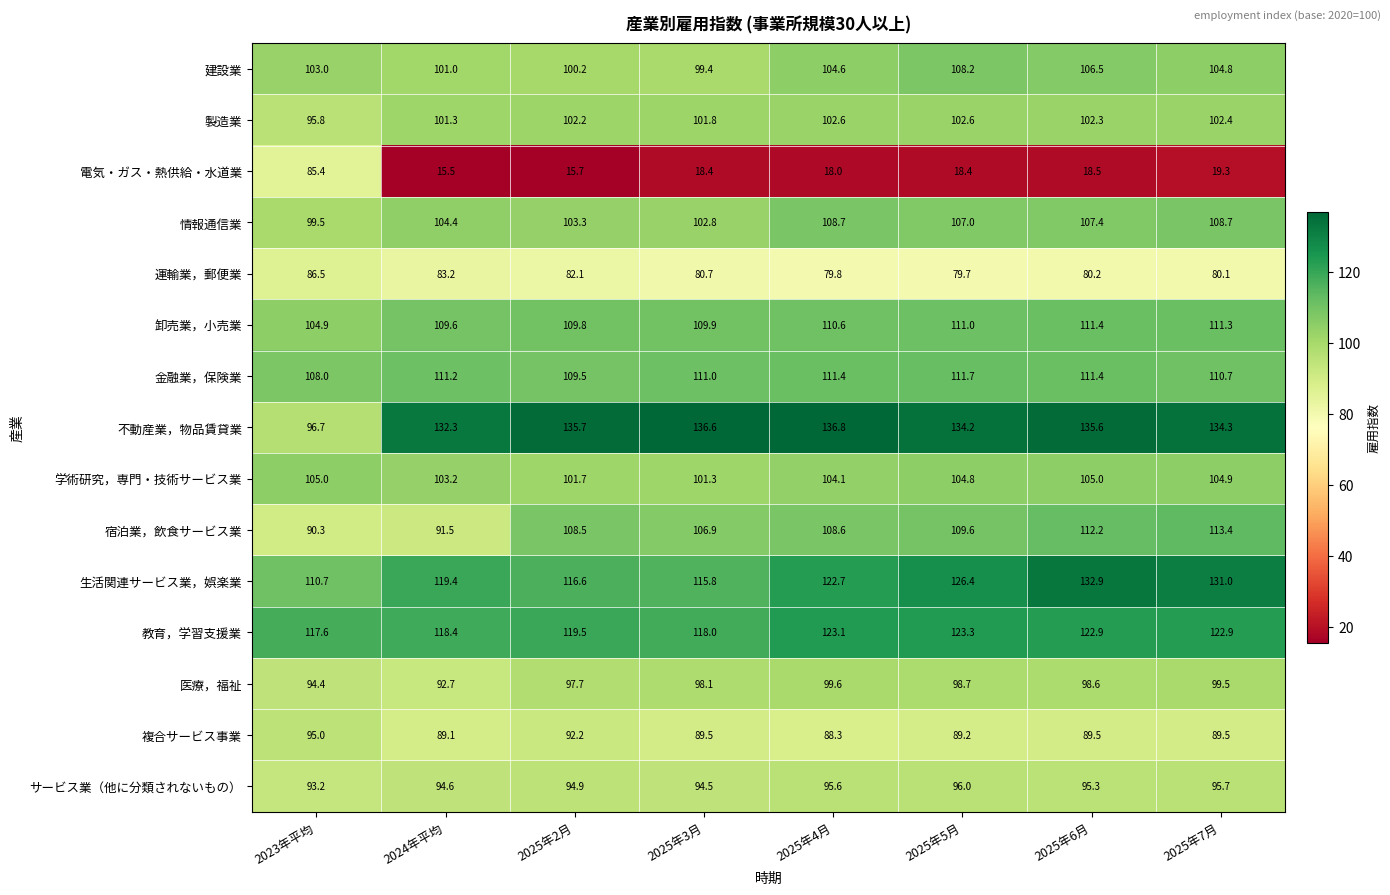

List the series in order of their peak value, lowest first.

電気・ガス・熱供給・水道業, 運輸業，郵便業, 複合サービス事業, サービス業（他に分類されないもの）, 医療，福祉, 製造業, 学術研究，専門・技術サービス業, 建設業, 情報通信業, 卸売業，小売業, 金融業，保険業, 宿泊業，飲食サービス業, 教育，学習支援業, 生活関連サービス業，娯楽業, 不動産業，物品賃貸業